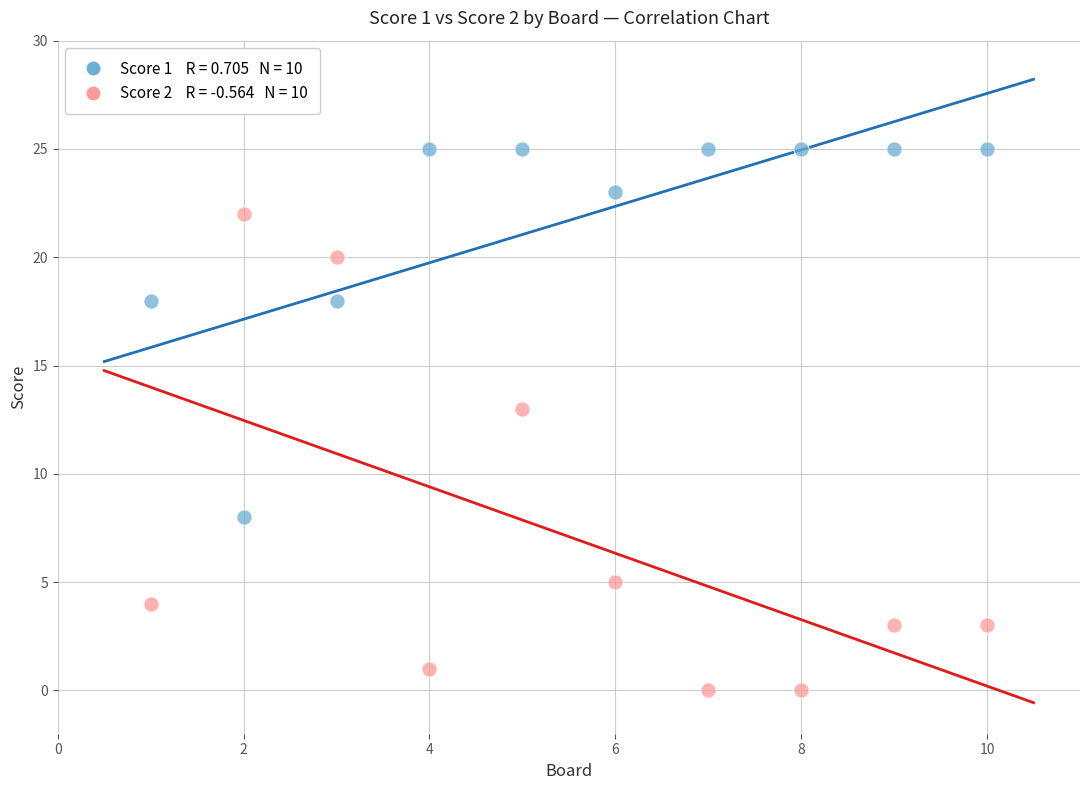

Across all series, what Y value is closest to 12?

13